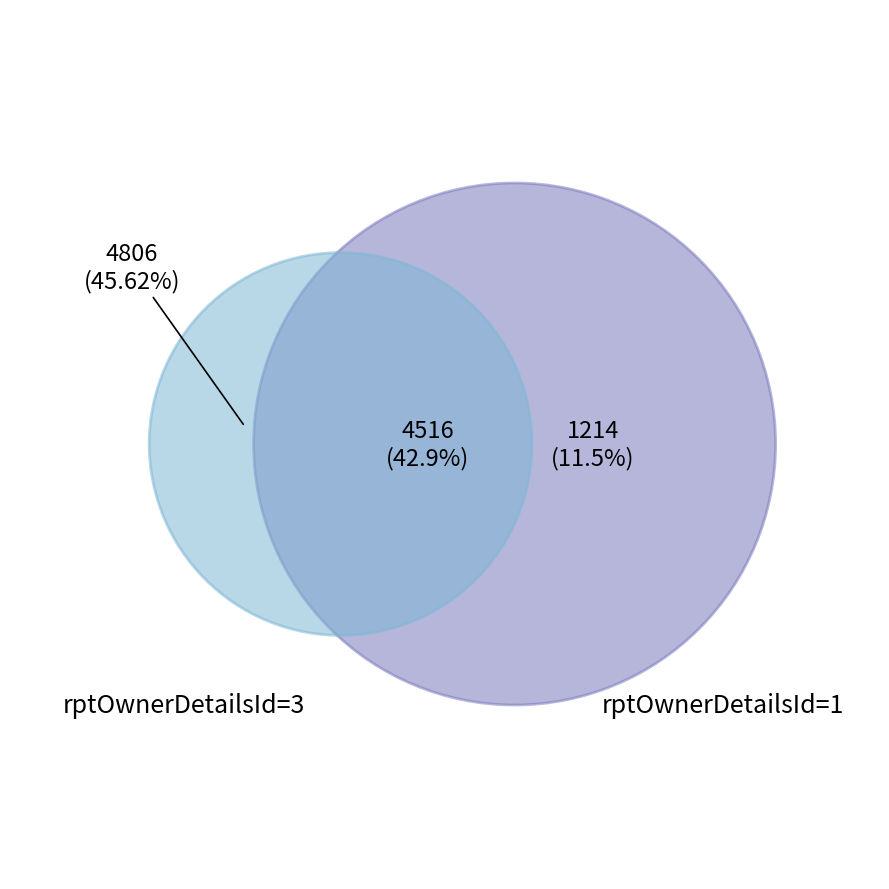

Which slice is the smallest?

transactionShares=1214 (rptOwnerDetailsId=1)